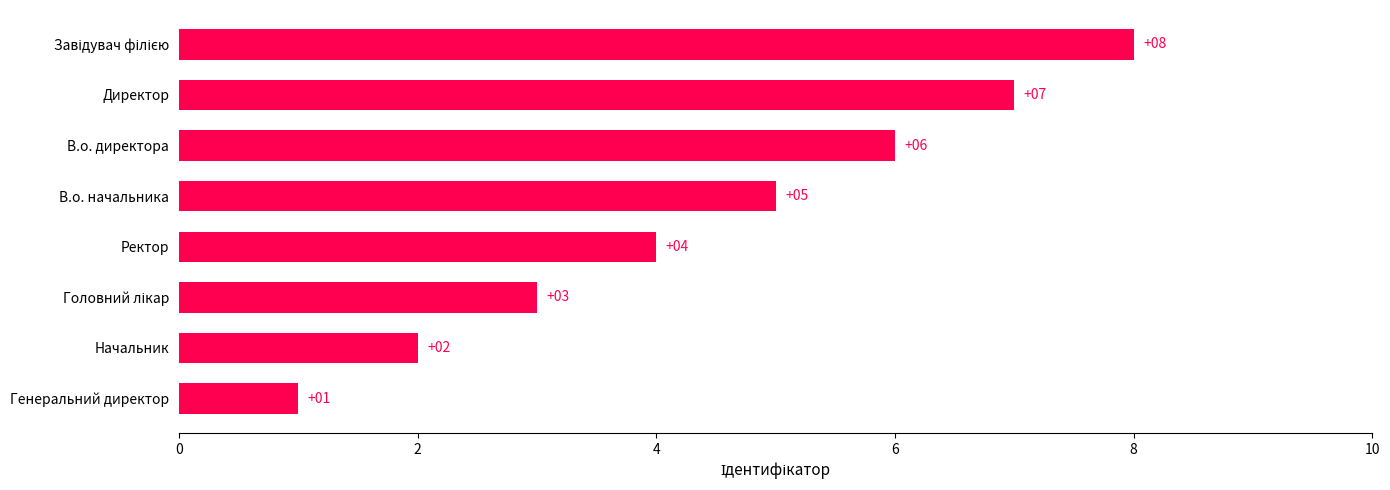

At which label is the value closest to 4?

Ректор